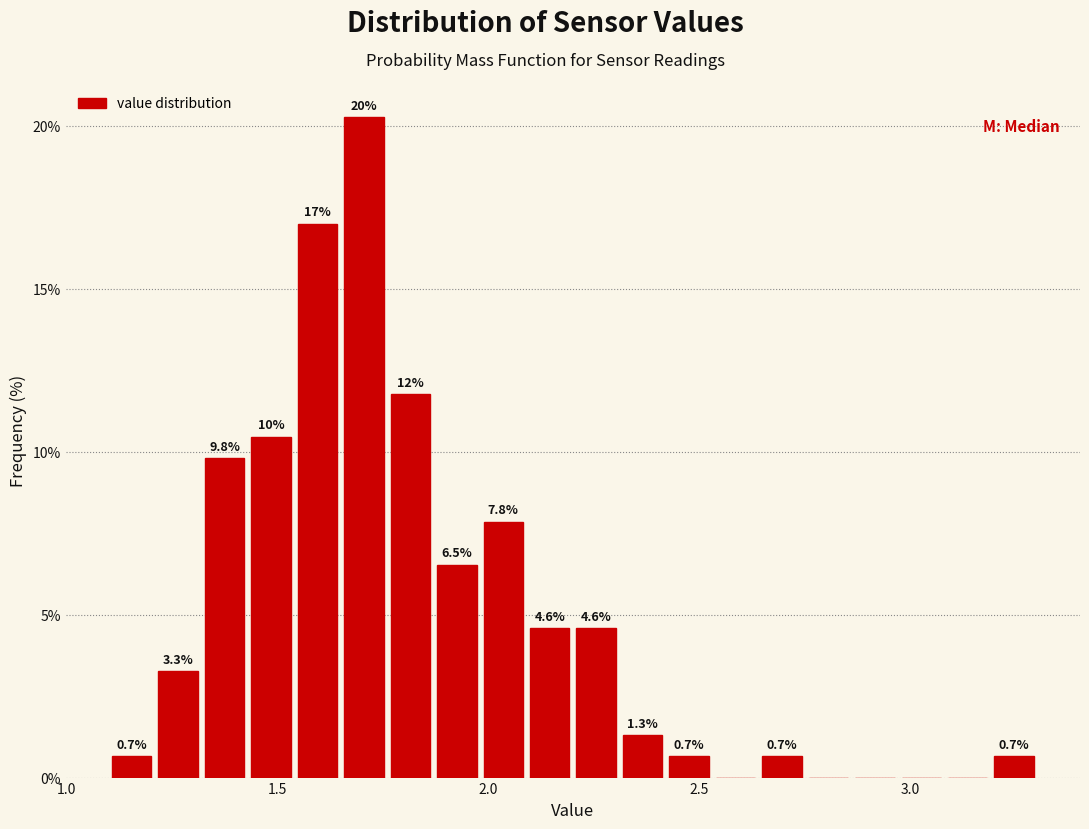

Read against the x-axis, roughly where is the centre of the tallest bar?

1.70